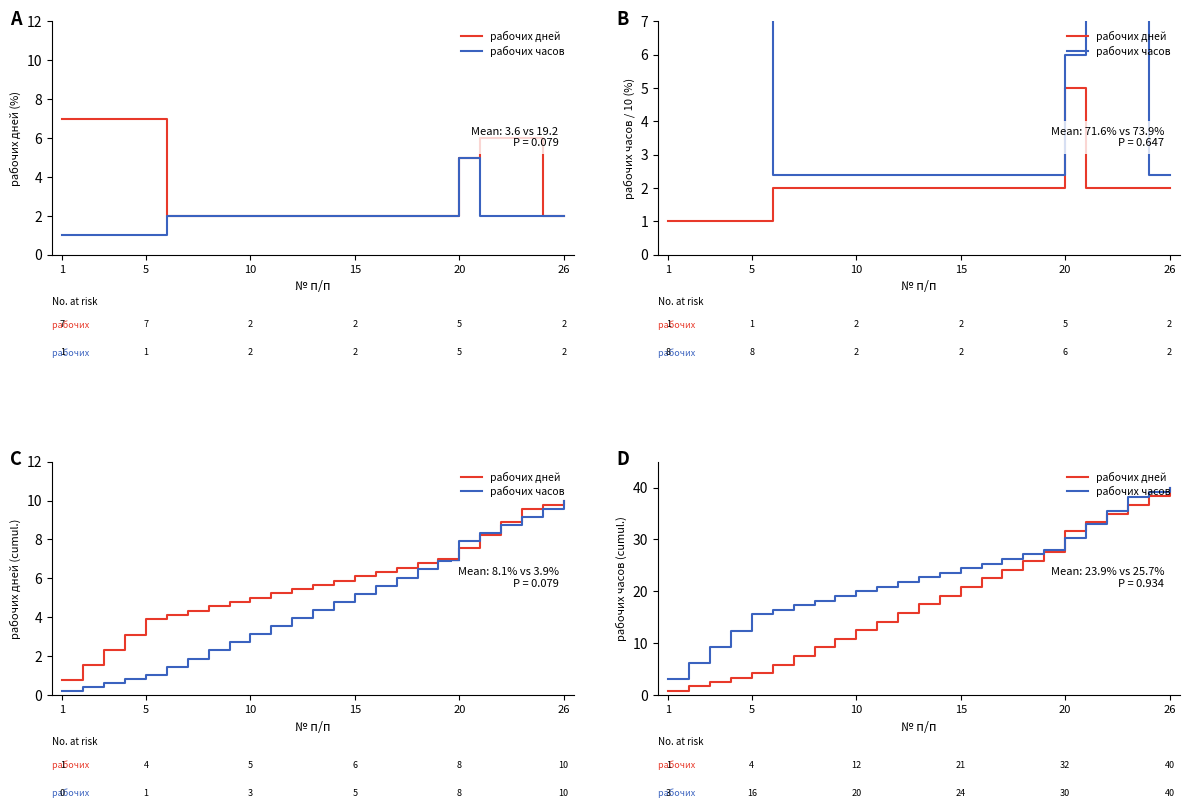

What is the difference between the highest and lowest values at 10?

7.5